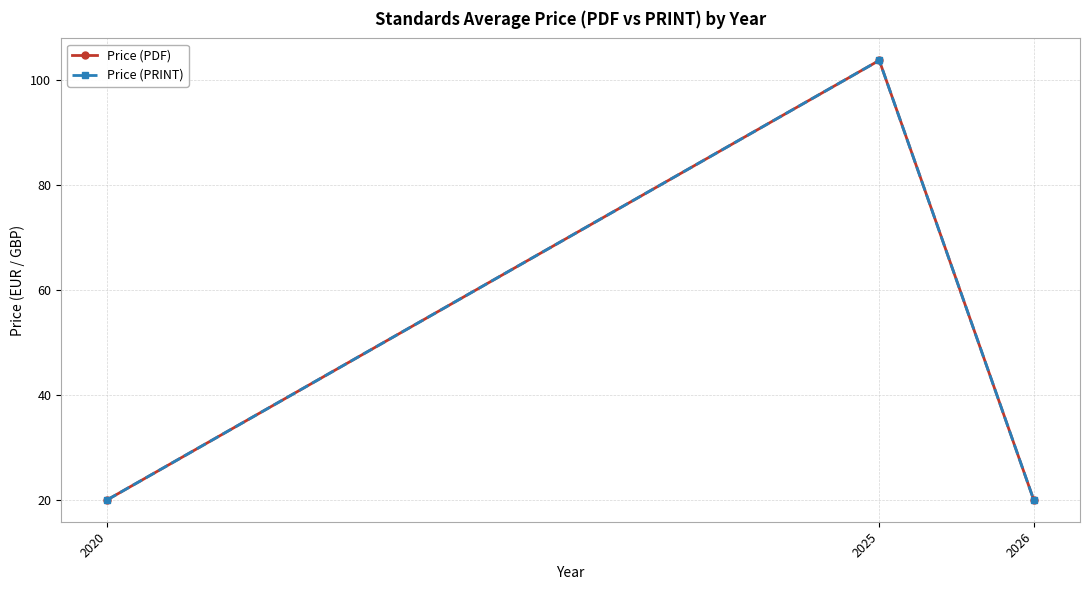

What is the total value across all series at 2020?

40.0